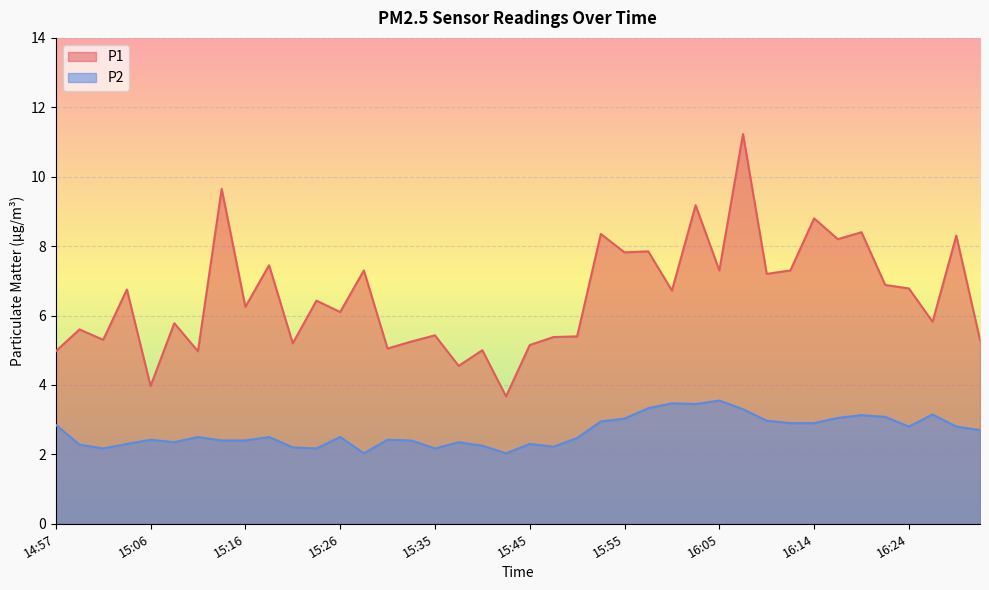

Reading left to right, list all the values displayed in this chart.

P1: 14:57=5.0	14:59=5.6	15:01=5.3	15:04=6.8	15:06=4.0	15:09=5.8	15:11=5.0	15:14=9.7	15:16=6.2	15:18=7.5	15:21=5.2	15:23=6.4	15:26=6.1	15:28=7.3	15:31=5.0	15:33=5.2	15:35=5.4	15:38=4.5	15:40=5.0	15:43=3.7	15:45=5.2	15:48=5.4	15:50=5.4	15:52=8.3	15:55=7.8	15:57=7.8	16:00=6.7	16:02=9.2	16:05=7.3	16:07=11.2	16:09=7.2	16:12=7.3	16:14=8.8	16:17=8.2	16:19=8.4	16:22=6.9	16:24=6.8	16:26=5.8	16:29=8.3	16:31=5.3
P2: 14:57=2.9	14:59=2.3	15:01=2.2	15:04=2.3	15:06=2.4	15:09=2.4	15:11=2.5	15:14=2.4	15:16=2.4	15:18=2.5	15:21=2.2	15:23=2.2	15:26=2.5	15:28=2.0	15:31=2.4	15:33=2.4	15:35=2.2	15:38=2.4	15:40=2.2	15:43=2.0	15:45=2.3	15:48=2.2	15:50=2.5	15:52=3.0	15:55=3.0	15:57=3.3	16:00=3.5	16:02=3.5	16:05=3.5	16:07=3.3	16:09=3.0	16:12=2.9	16:14=2.9	16:17=3.0	16:19=3.1	16:22=3.1	16:24=2.8	16:26=3.1	16:29=2.8	16:31=2.7